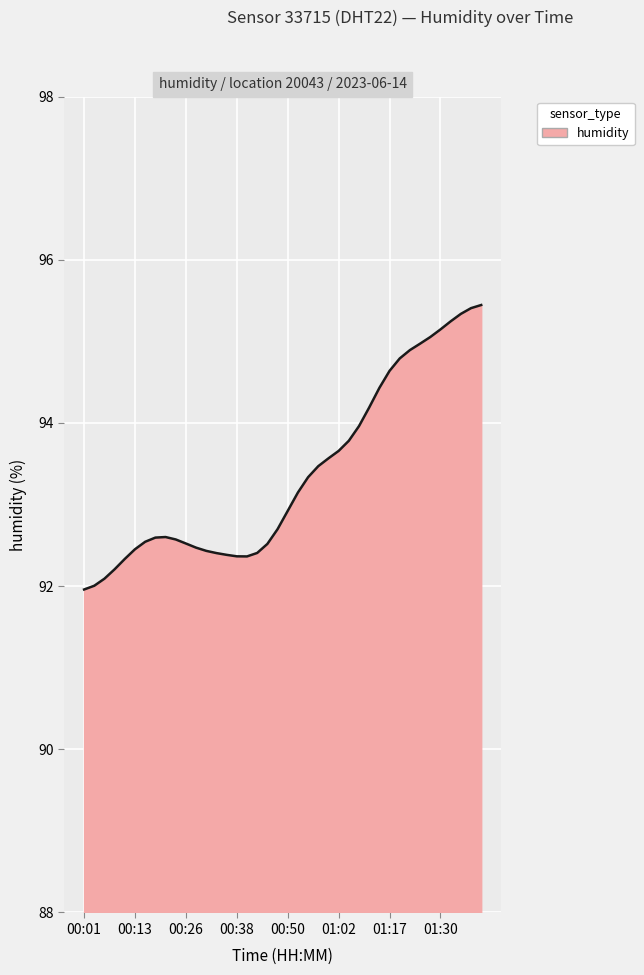

What is the difference between the maximum and minimum values?

3.5